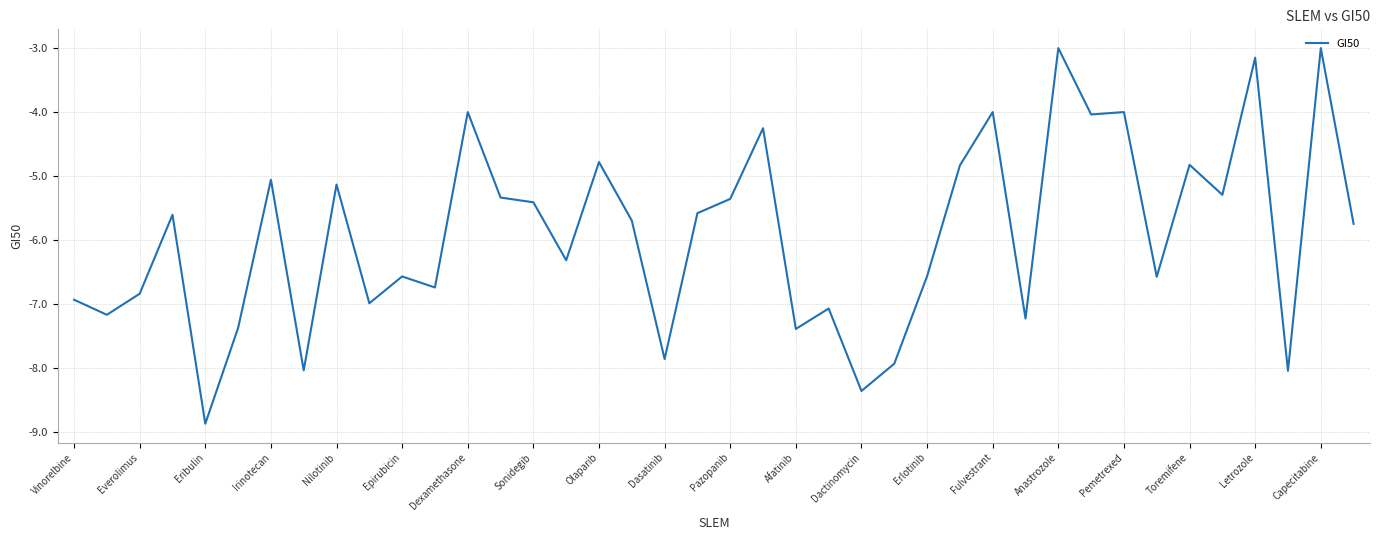

What is the difference between the maximum and minimum values?

5.9